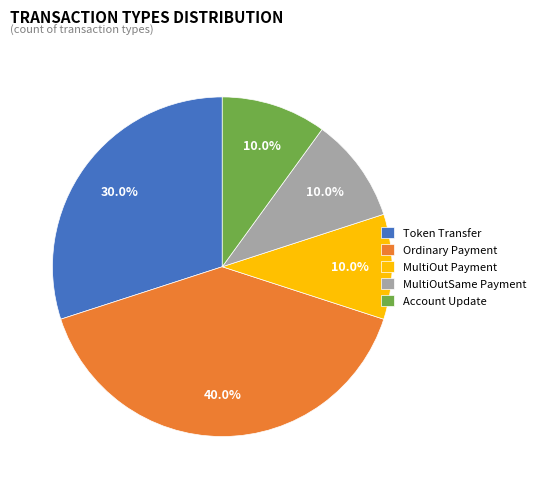

Is there any slice that represents more than half of the pie?

No